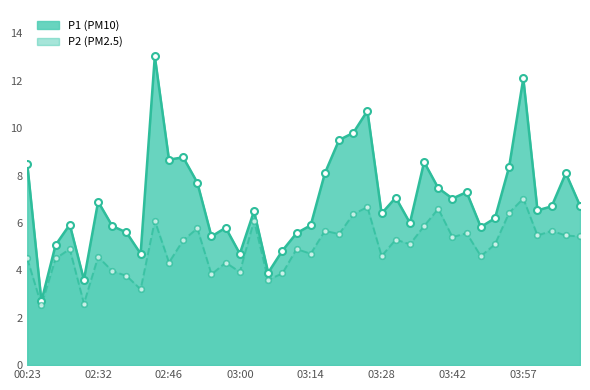

What is the minimum value for P1?

2.7